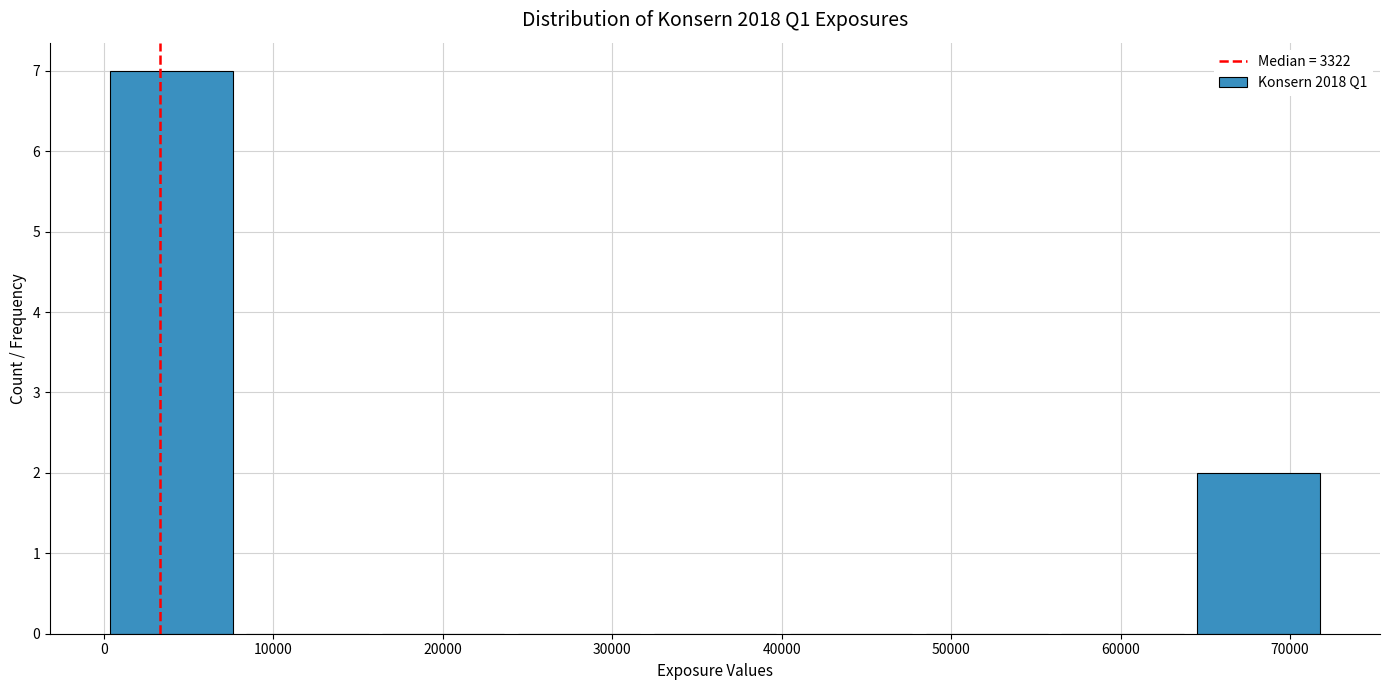

Reading left to right, transcribe this chart: for each bar, give the range it covers on the x-axis and its height. Neither the bar edges nor the heights are printed on the chart, so give them approximately, as read against the axes.

0 to 8000: 7
8000 to 16000: 0
16000 to 24000: 0
24000 to 32000: 0
32000 to 40000: 0
40000 to 48000: 0
48000 to 56000: 0
56000 to 64000: 0
64000 to 72000: 2